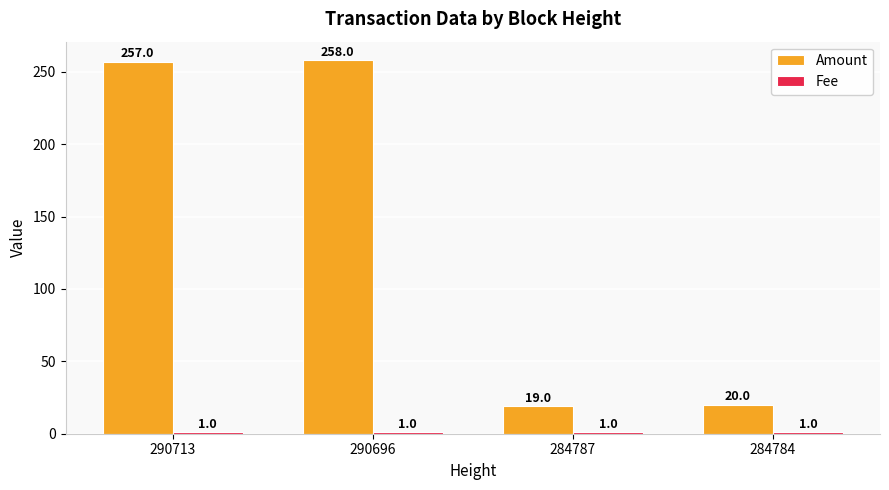

At which category is the sum across all series the highest?

290696